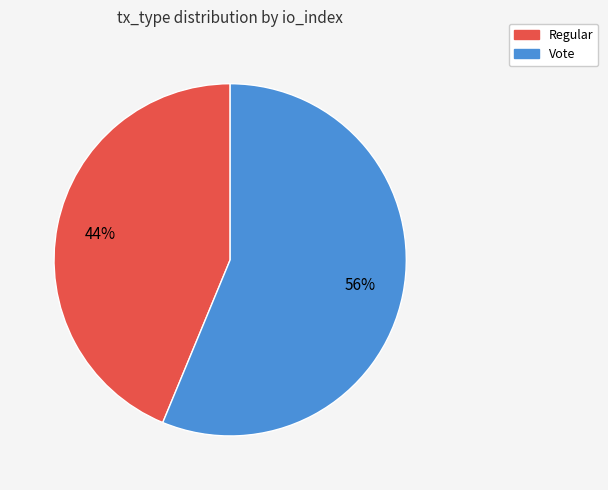

Do Vote and Regular together represent more than half of the pie?

Yes